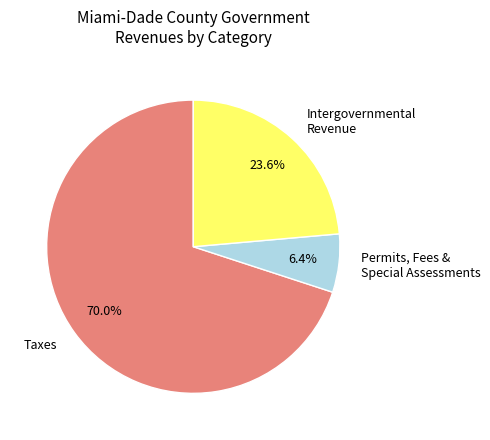

Rank the categories by value from highest to lowest.

Taxes, Intergovernmental Revenue, Permits, Fees & Special Assessments